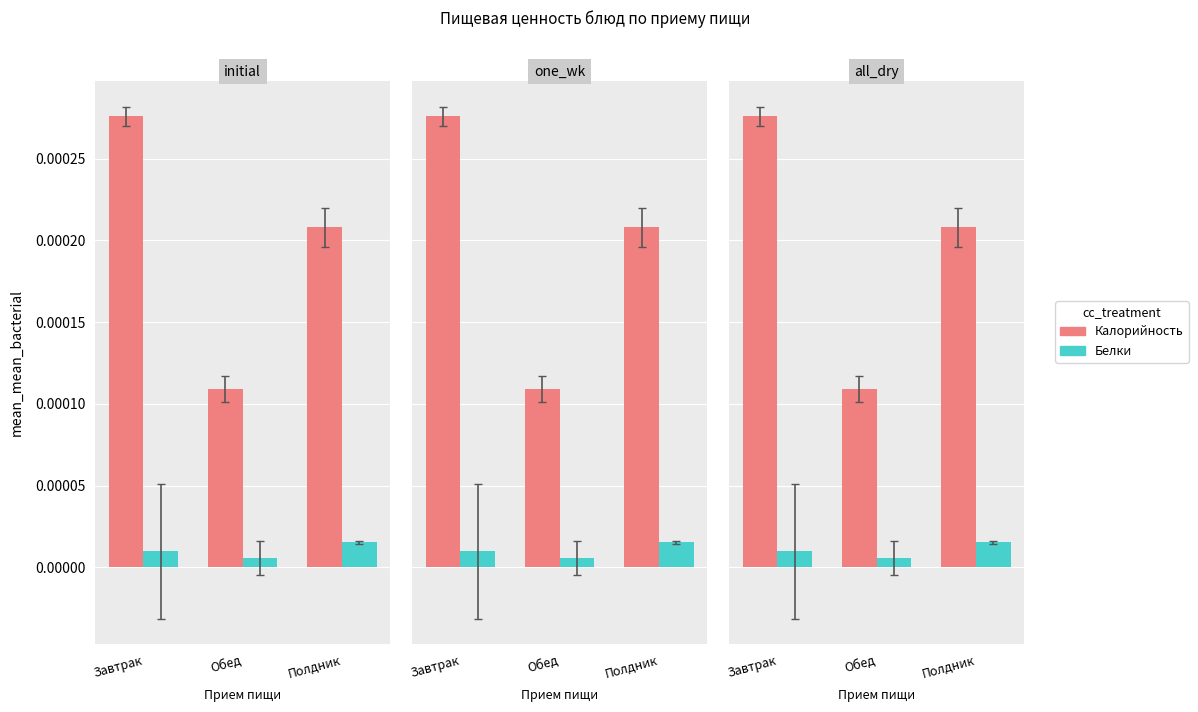

Rank the series at Полдник from highest to lowest value.

Калорийность, Белки